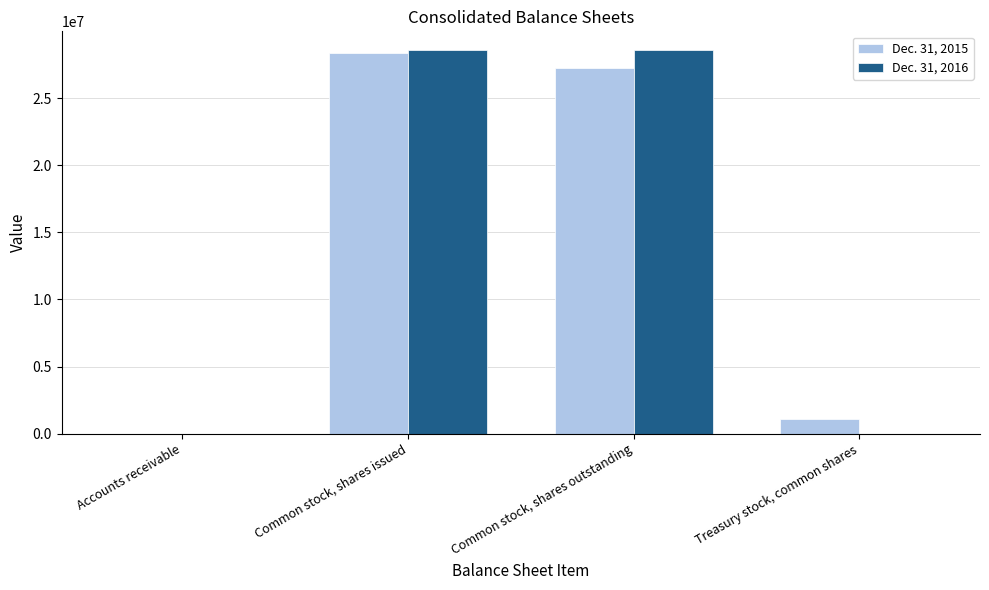

Is the value of Dec. 31, 2015 at Common stock, shares issued greater than the value of Dec. 31, 2016 at Treasury stock, common shares?

Yes